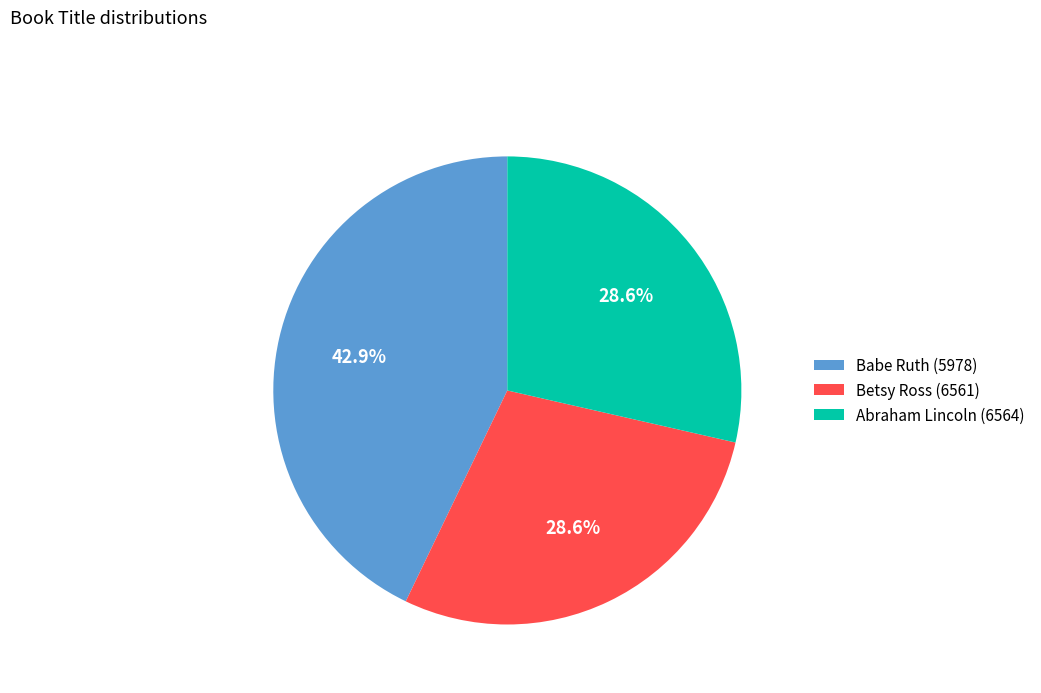

Is there a majority slice in this chart?

No